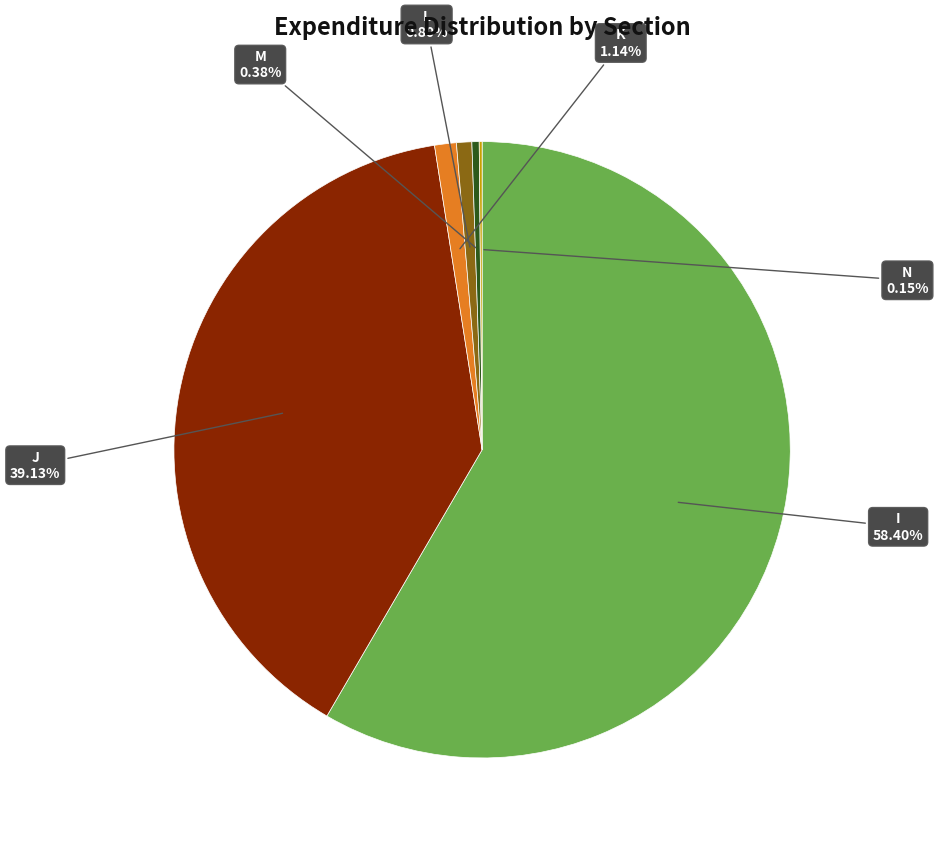

Which slice is the largest?

I